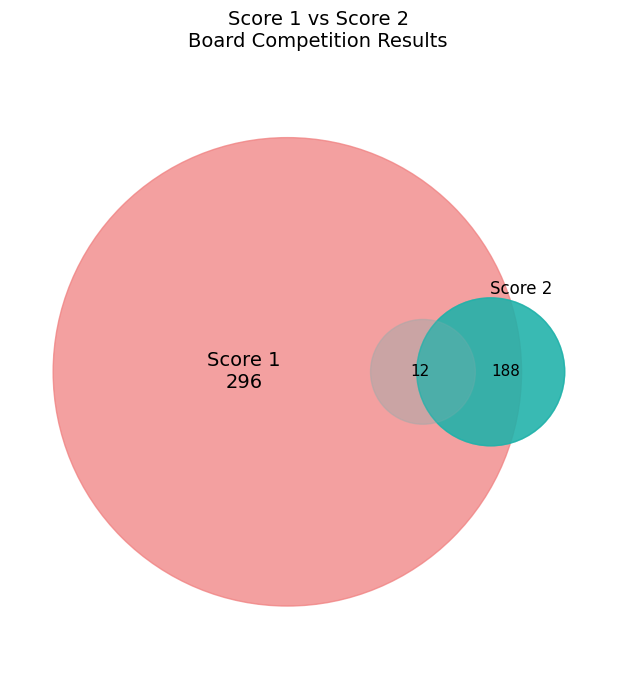

Which series has the largest range (max minus min)?

Score 1